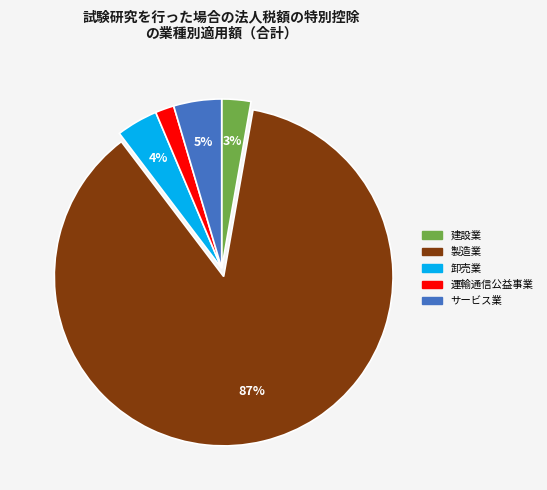

Which has a higher value, サービス業 or 卸売業?

サービス業